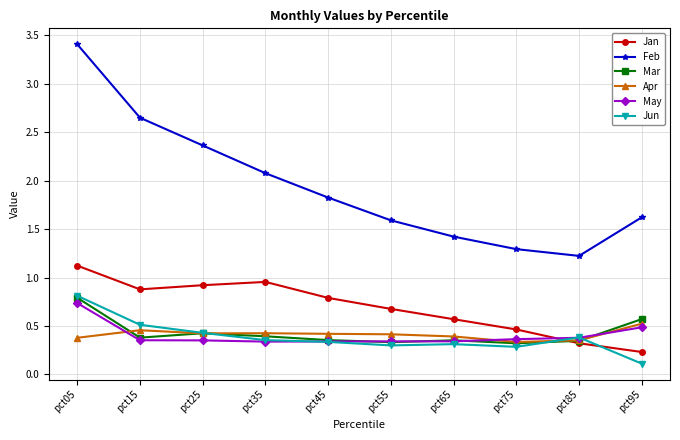

True or false: Mar has a value of 0.5 at pct55.

False